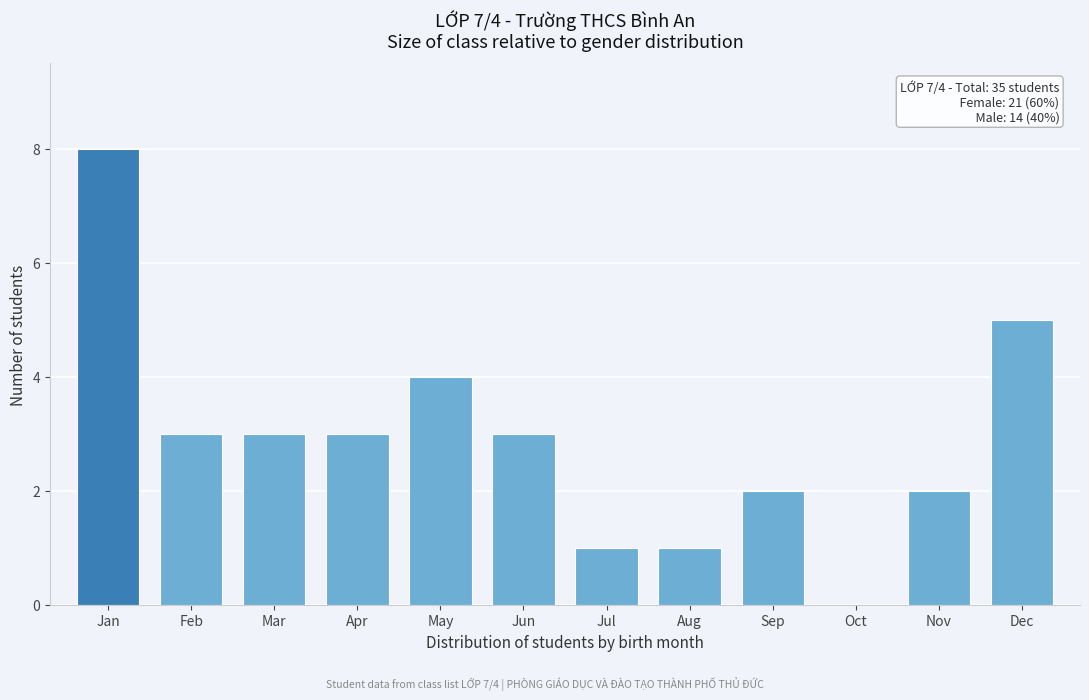

Reading right to left, transcribe all the data shown in this chart.

Dec=5	Nov=2	Oct=0	Sep=2	Aug=1	Jul=1	Jun=3	May=4	Apr=3	Mar=3	Feb=3	Jan=8